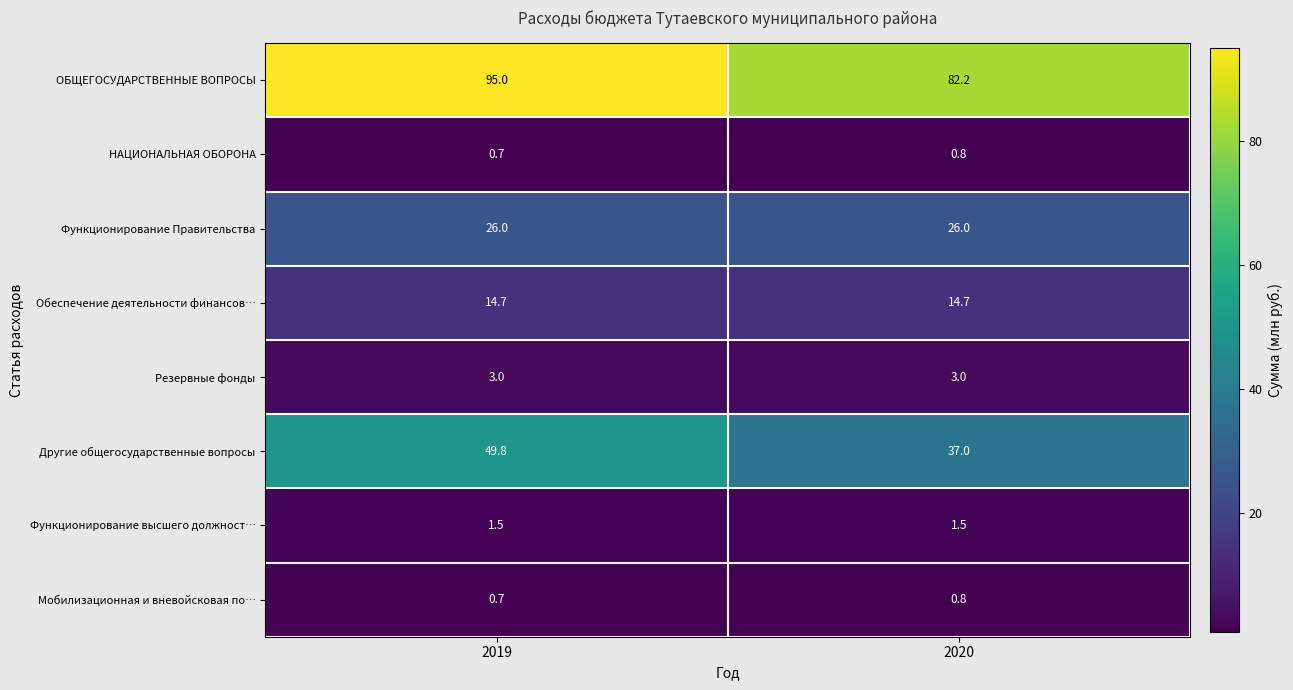

What is the minimum value for Мобилизационная и вневойсковая по…?

0.7